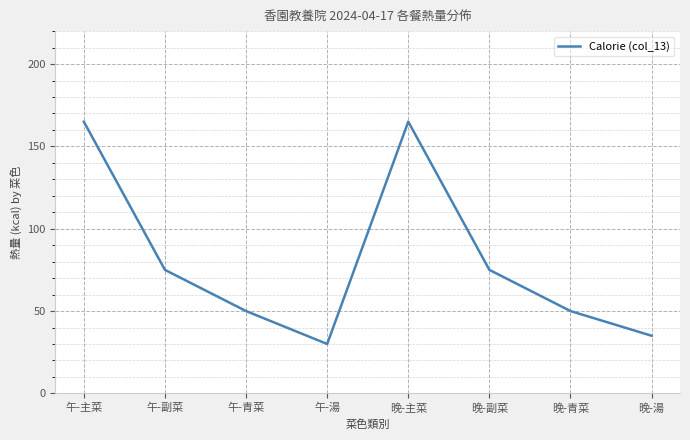

Count the values in the range 50 to 165.

6